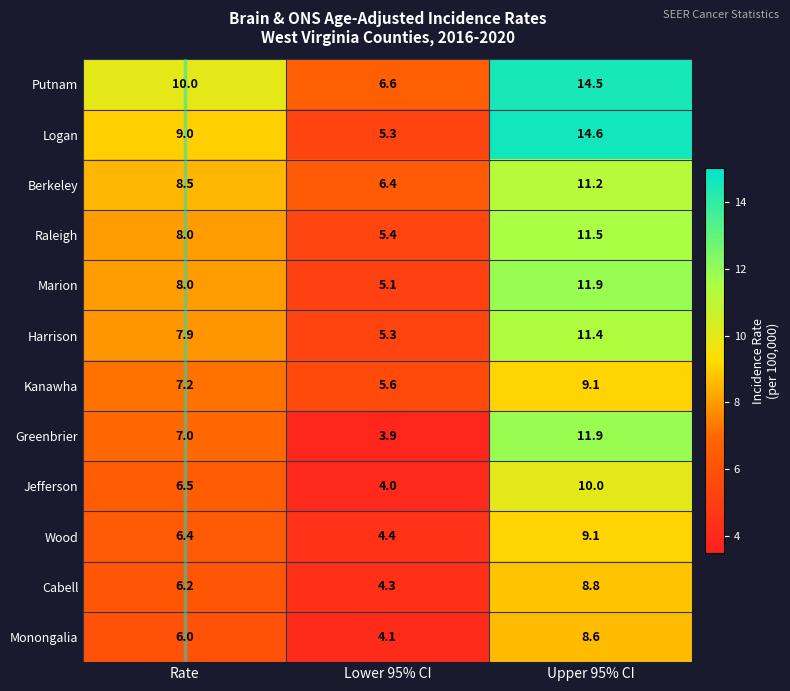

Rank the categories by Wood value from highest to lowest.

Upper 95% CI, Rate, Lower 95% CI